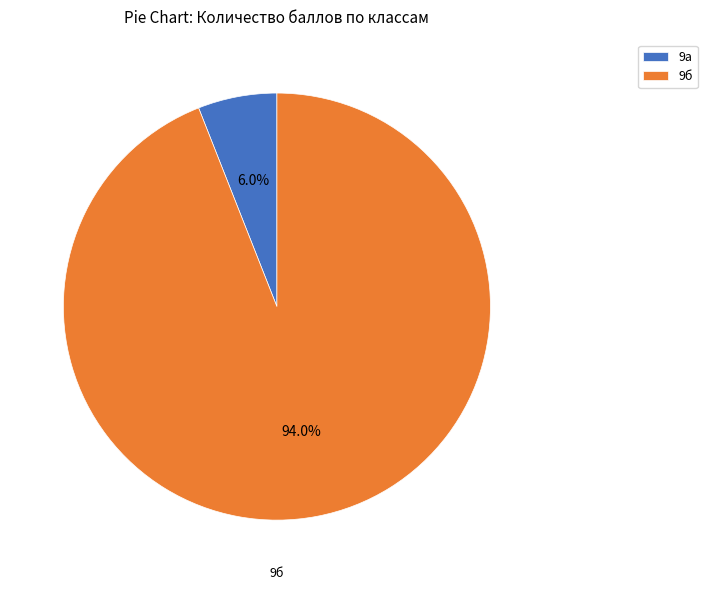

Between 9а and 9б, which is larger?

9б